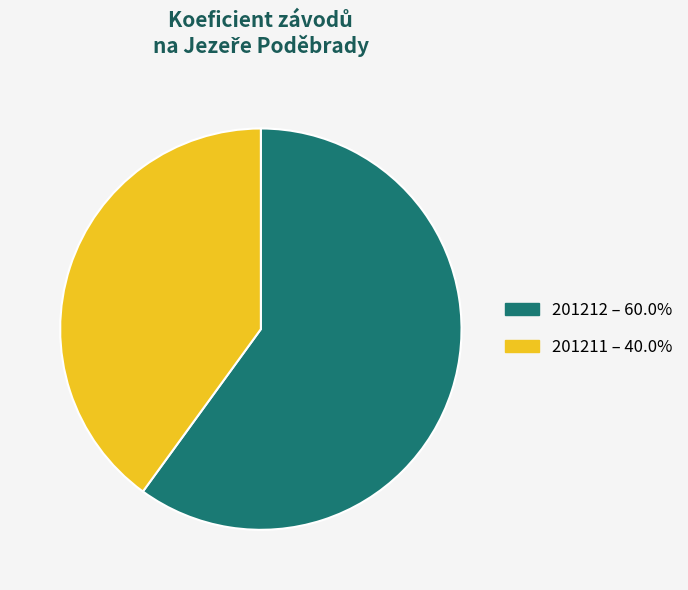

What is the ratio of the value at 201211 to the value at 201212?

0.7